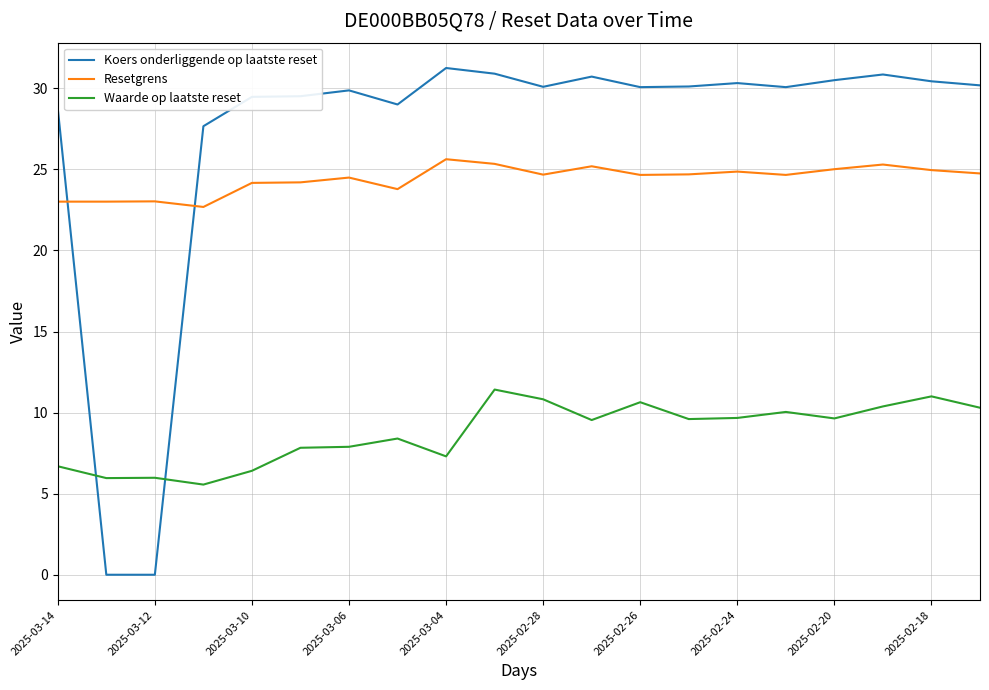

What is the difference between the maximum and minimum values in the Waarde op laatste reset series?

5.9